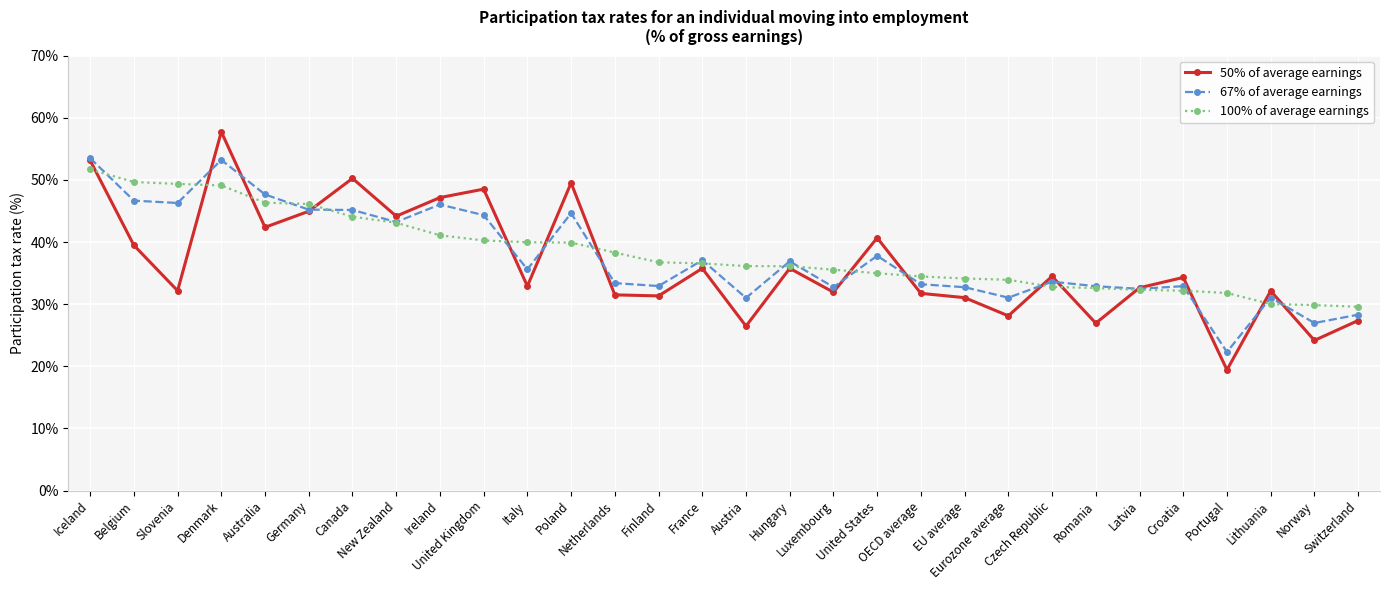

Count the number of categories in the chart.

30